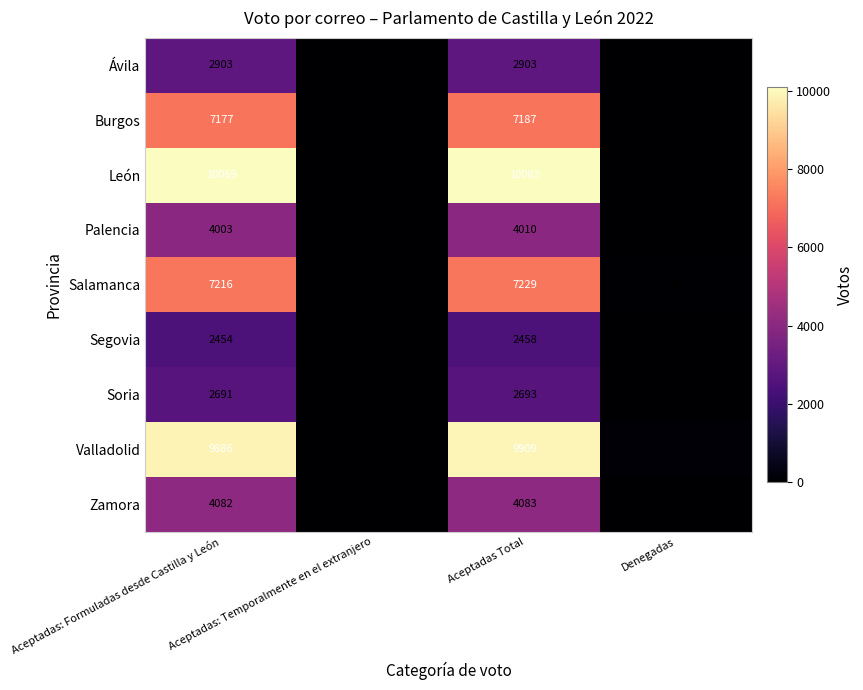

Which series has the widest spread of values?

León